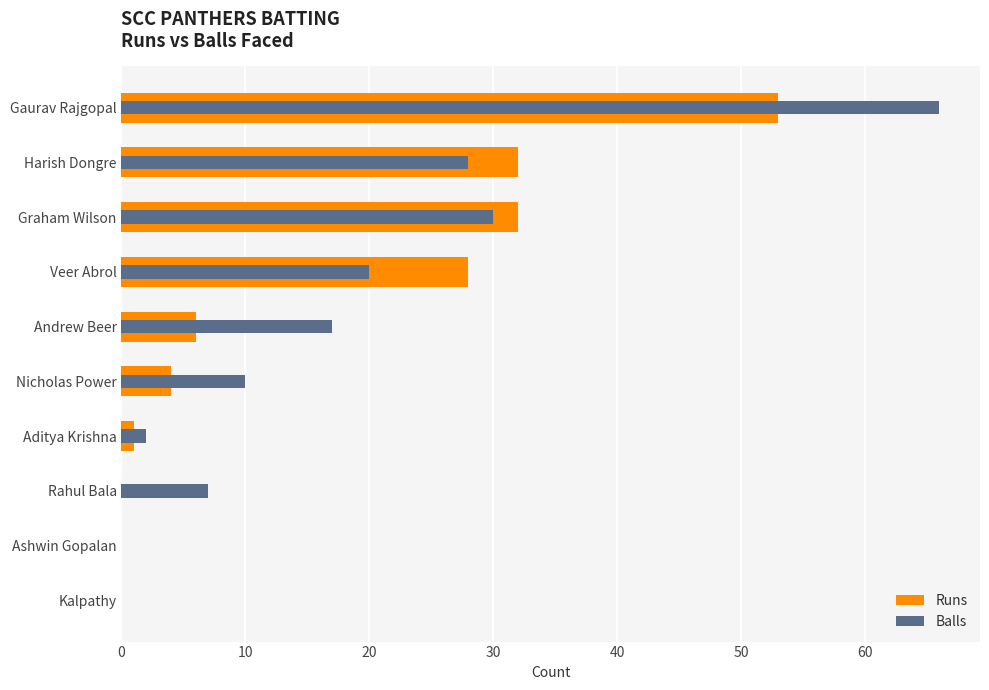

What is the sum of the Runs values at Aditya Krishna and Harish Dongre?

33